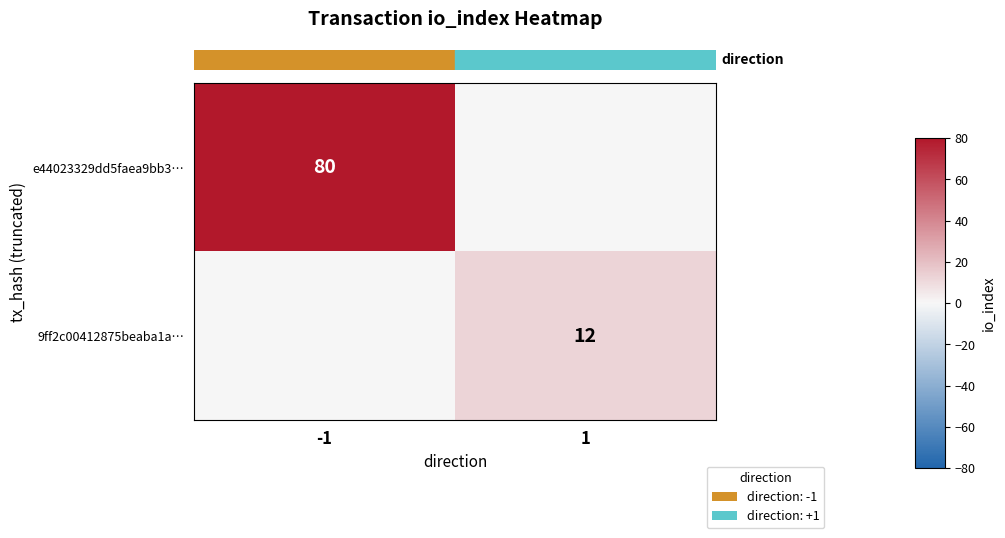

Rank the series by their maximum value, from lowest to highest.

row_1, row_0